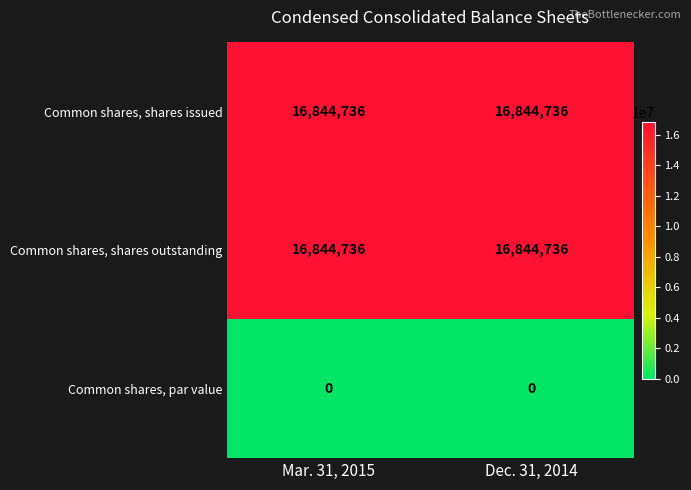

What is the total value across all series at Dec. 31, 2014?

33689472